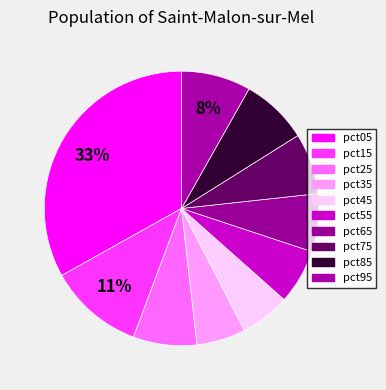

Do pct45 and pct65 together represent more than half of the pie?

No